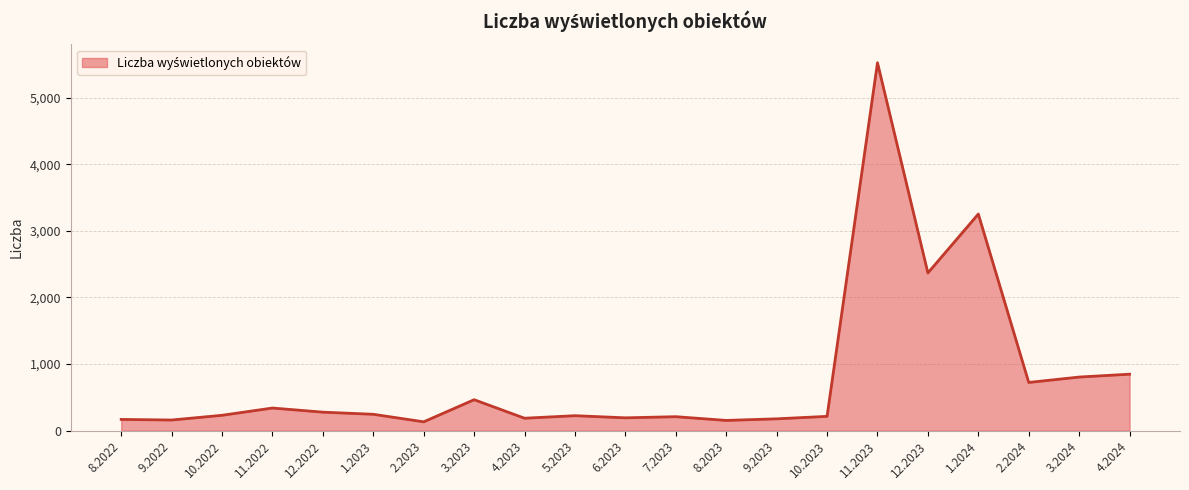

How many categories are shown in the chart?

21